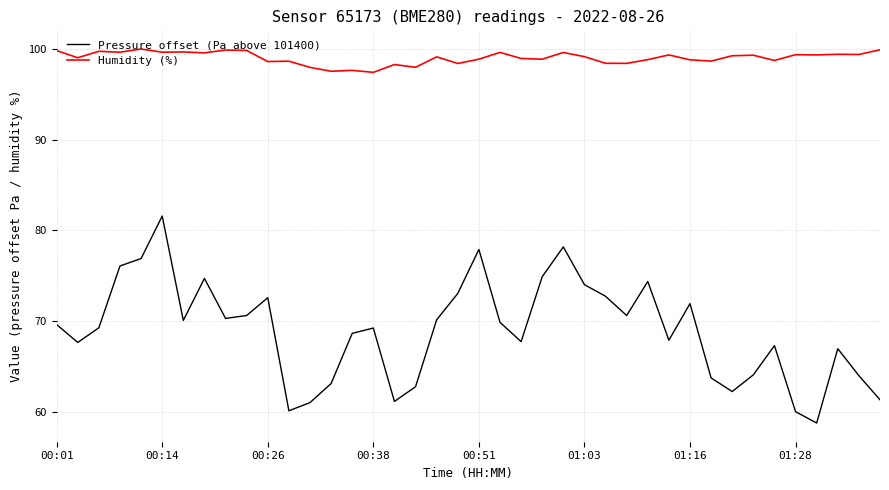

True or false: Pressure offset (Pa above 101400) and Humidity (%) cross at least once.

False